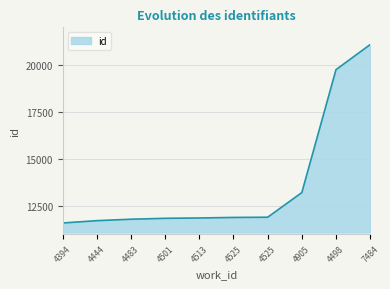

Does the chart display data point markers on the line(s)?

No